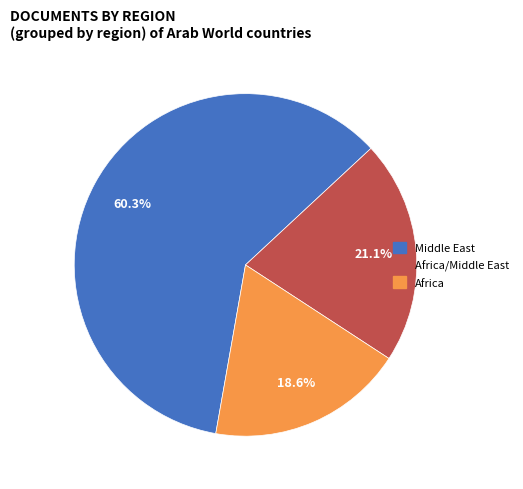

To the nearest percent, what is the difference between the largest and smallest slice percentages?

42%